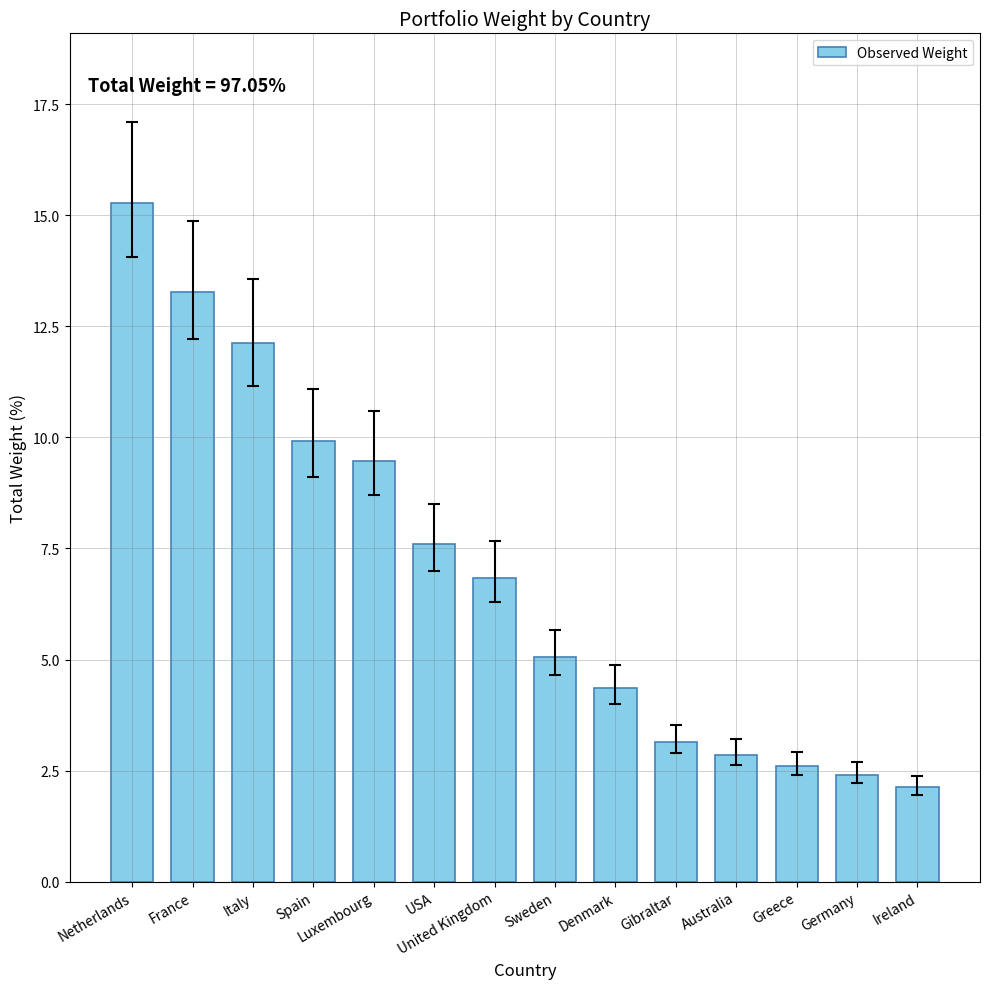

Which category has the lowest value across all series?

Ireland